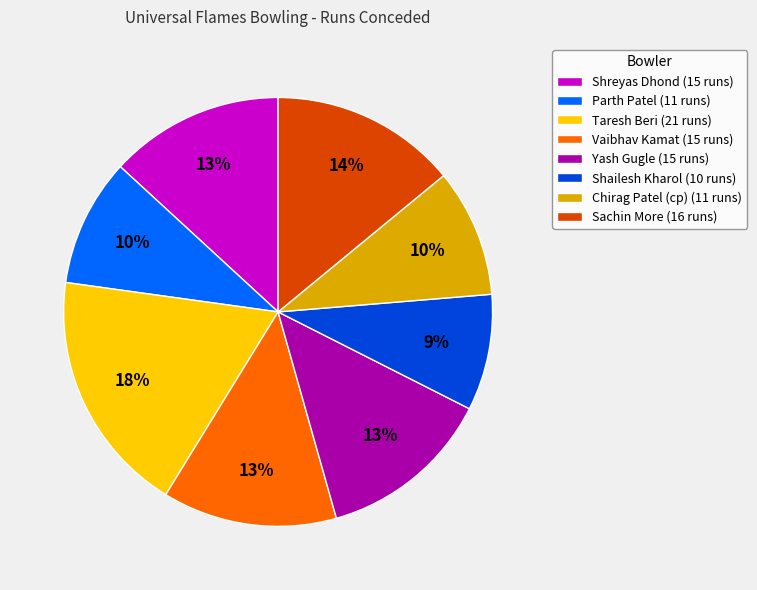

True or false: Parth Patel accounts for 15% of the total.

False